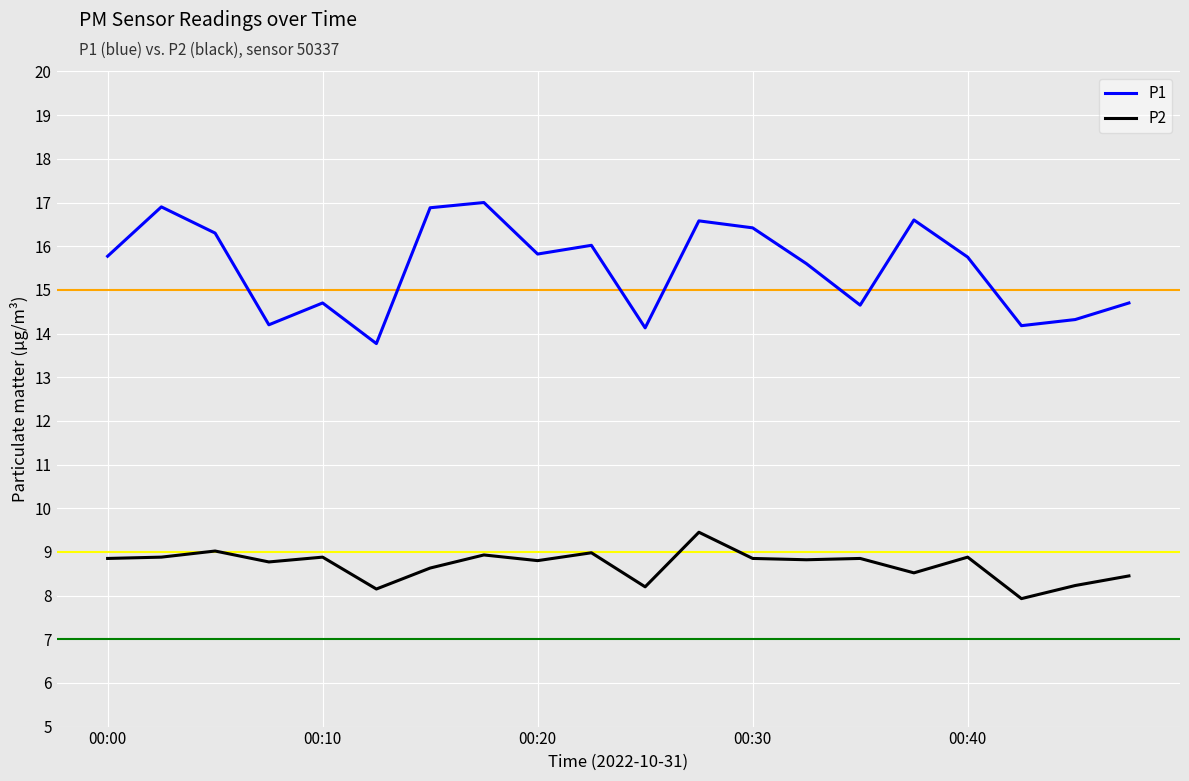

List the series in order of their peak value, lowest first.

P2, P1